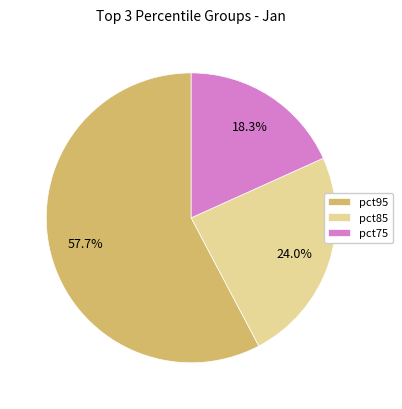

Does pct75 account for over 50% of the chart?

No